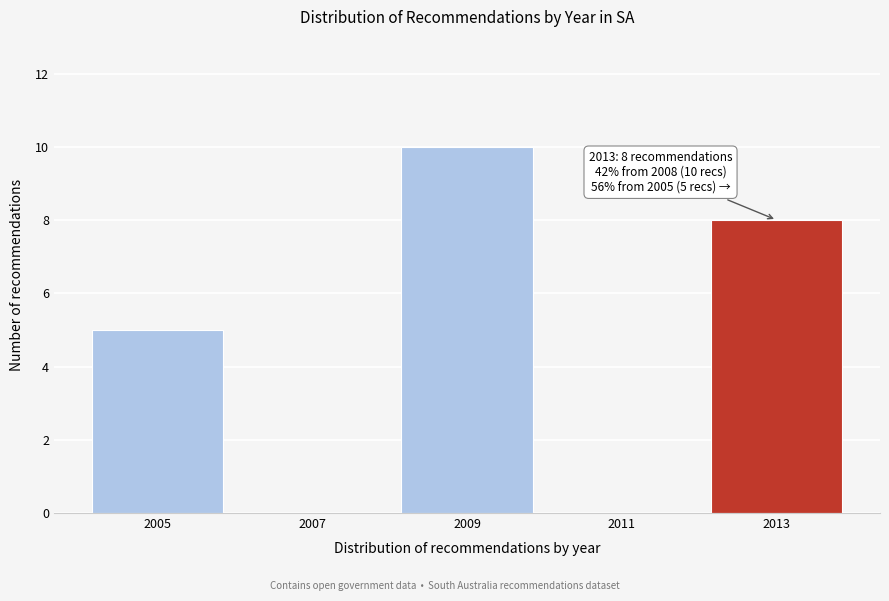

Over which range of the x-axis is the bar tallest?

2008 to 2010